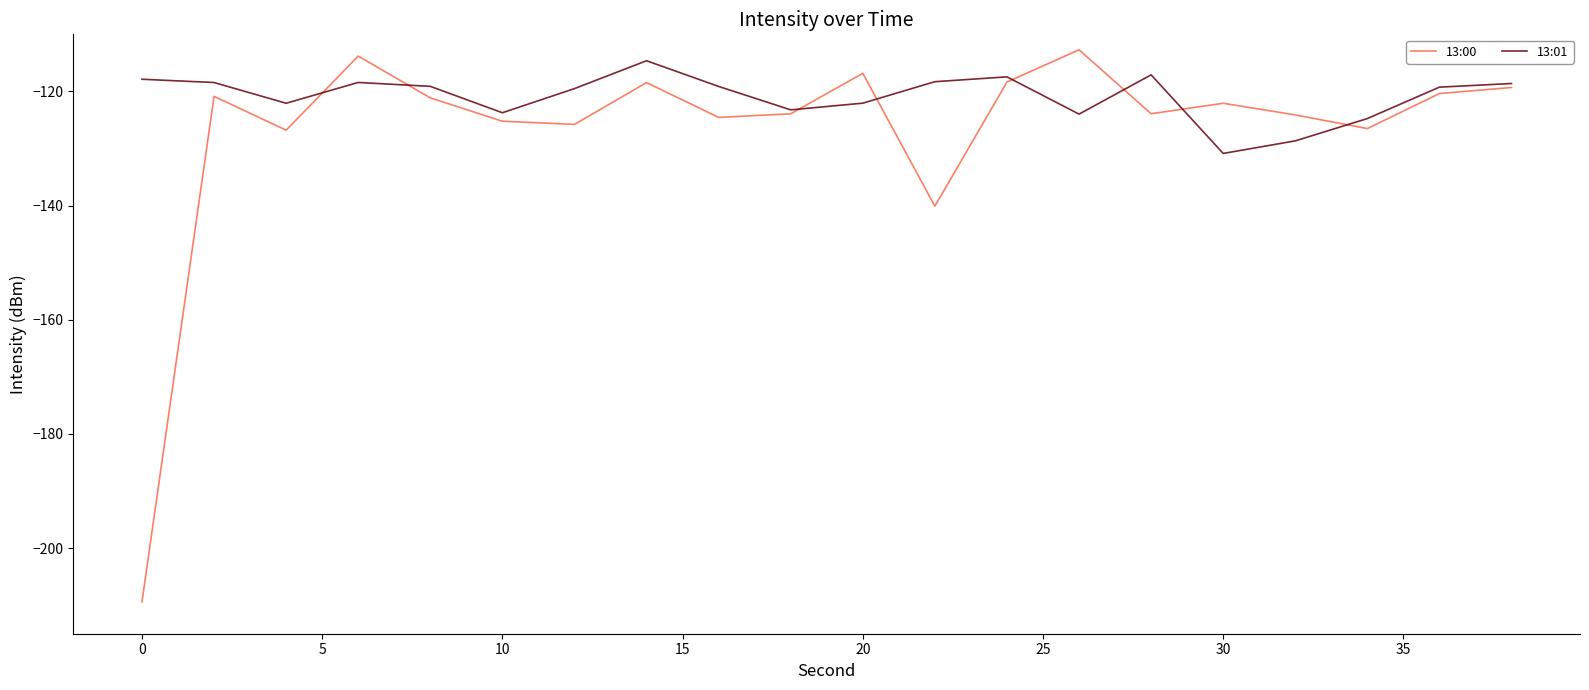

Which series has the largest range (max minus min)?

13:00